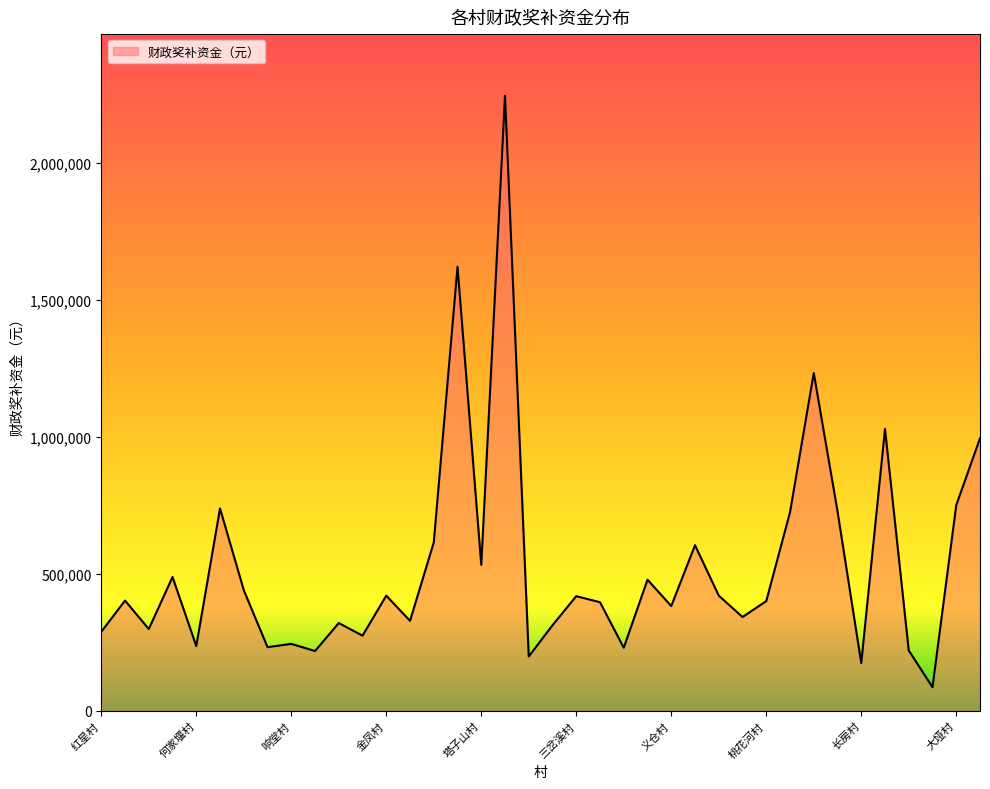

What is the difference between the maximum and minimum values?

2158000